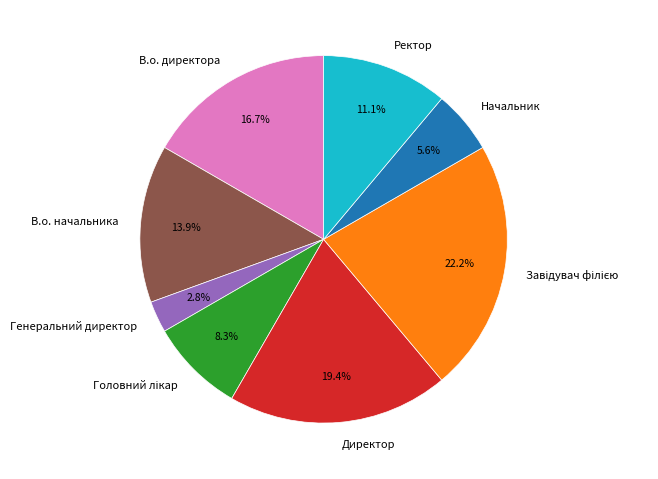

Is Генеральний директор the majority of the pie?

No